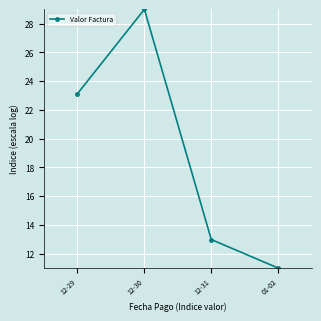

What value does the data have at 12-31?

13.0